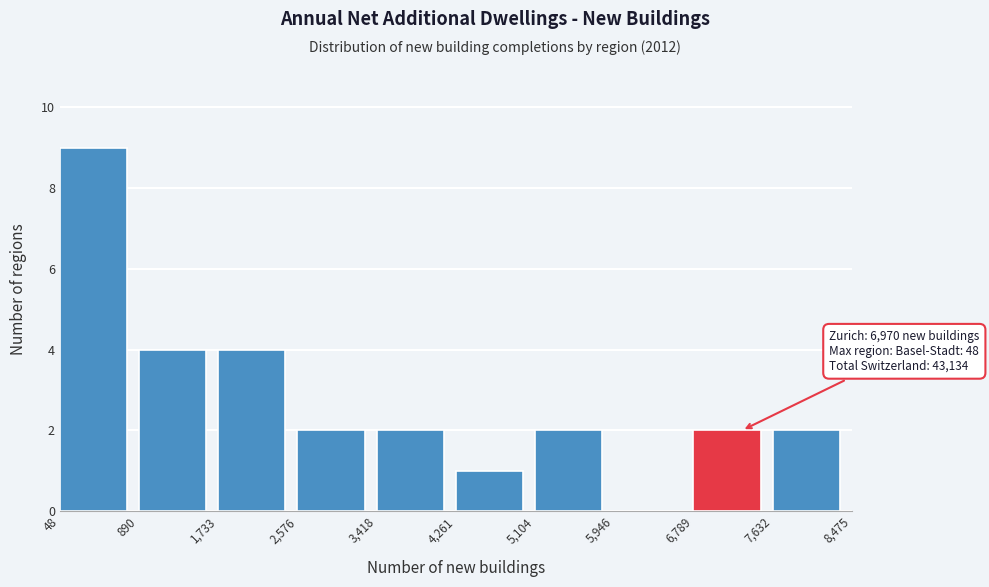

Over which range of the x-axis is the bar tallest?

48 to 890